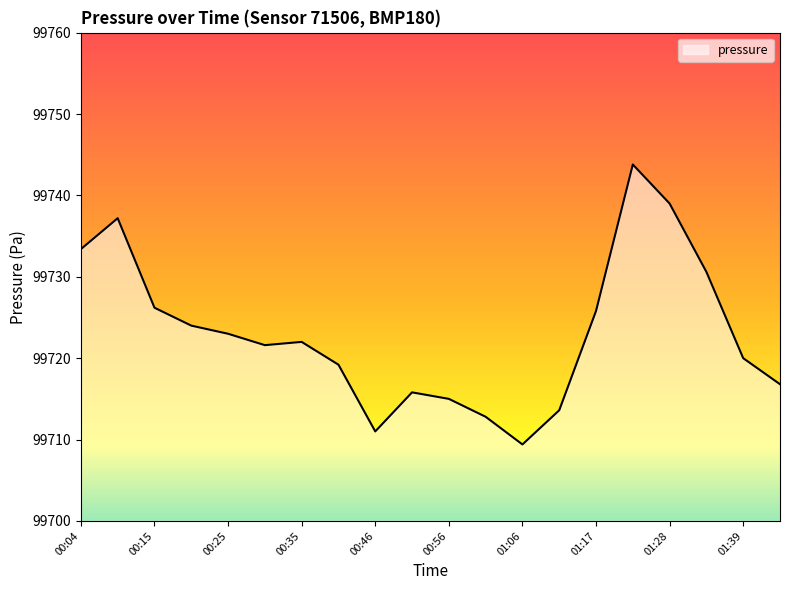

What is the sum of all values?

1994460.2